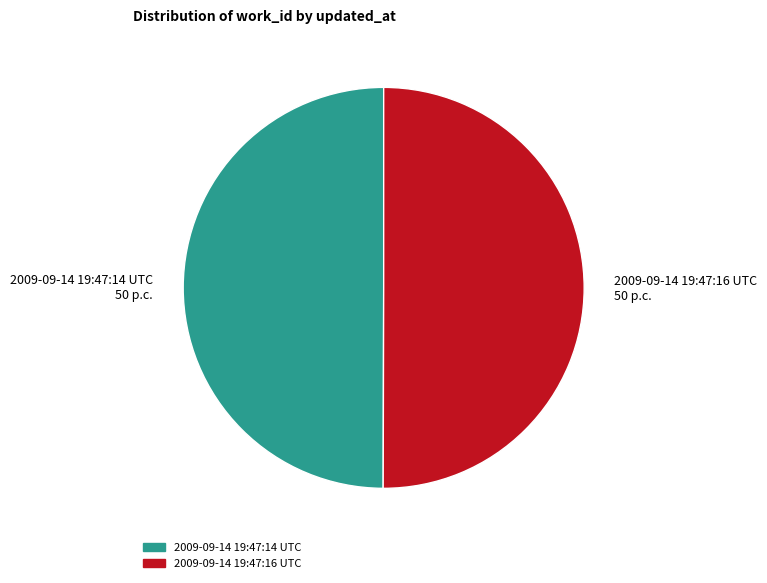

Do 2009-09-14 19:47:16 UTC 50 p.c. and 2009-09-14 19:47:14 UTC 50 p.c. together represent more than half of the pie?

Yes